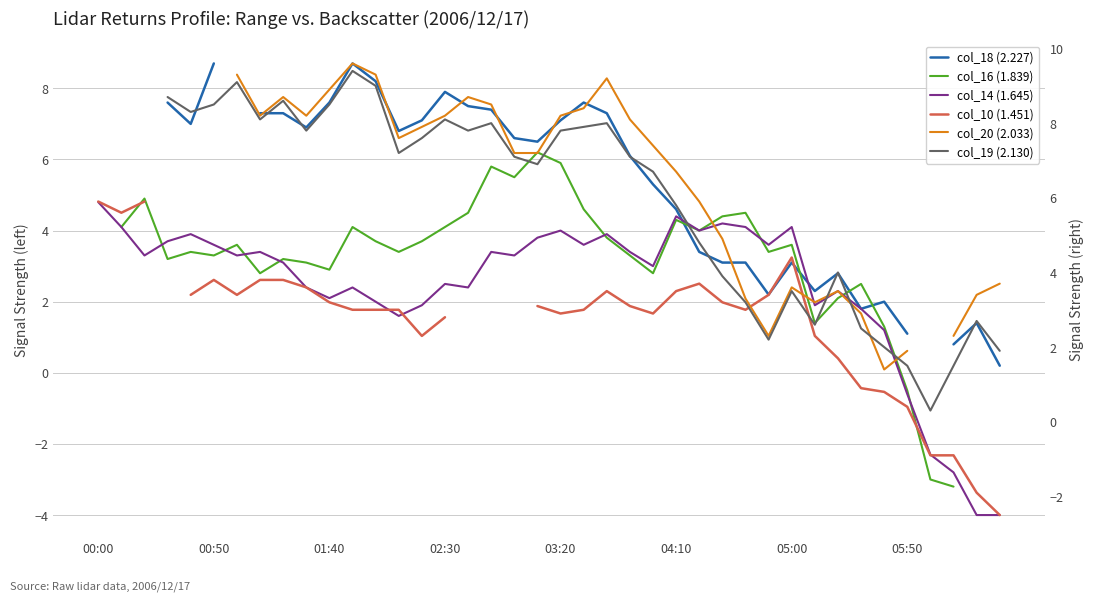

What is the spread (max minus min) of values at 8?

5.6